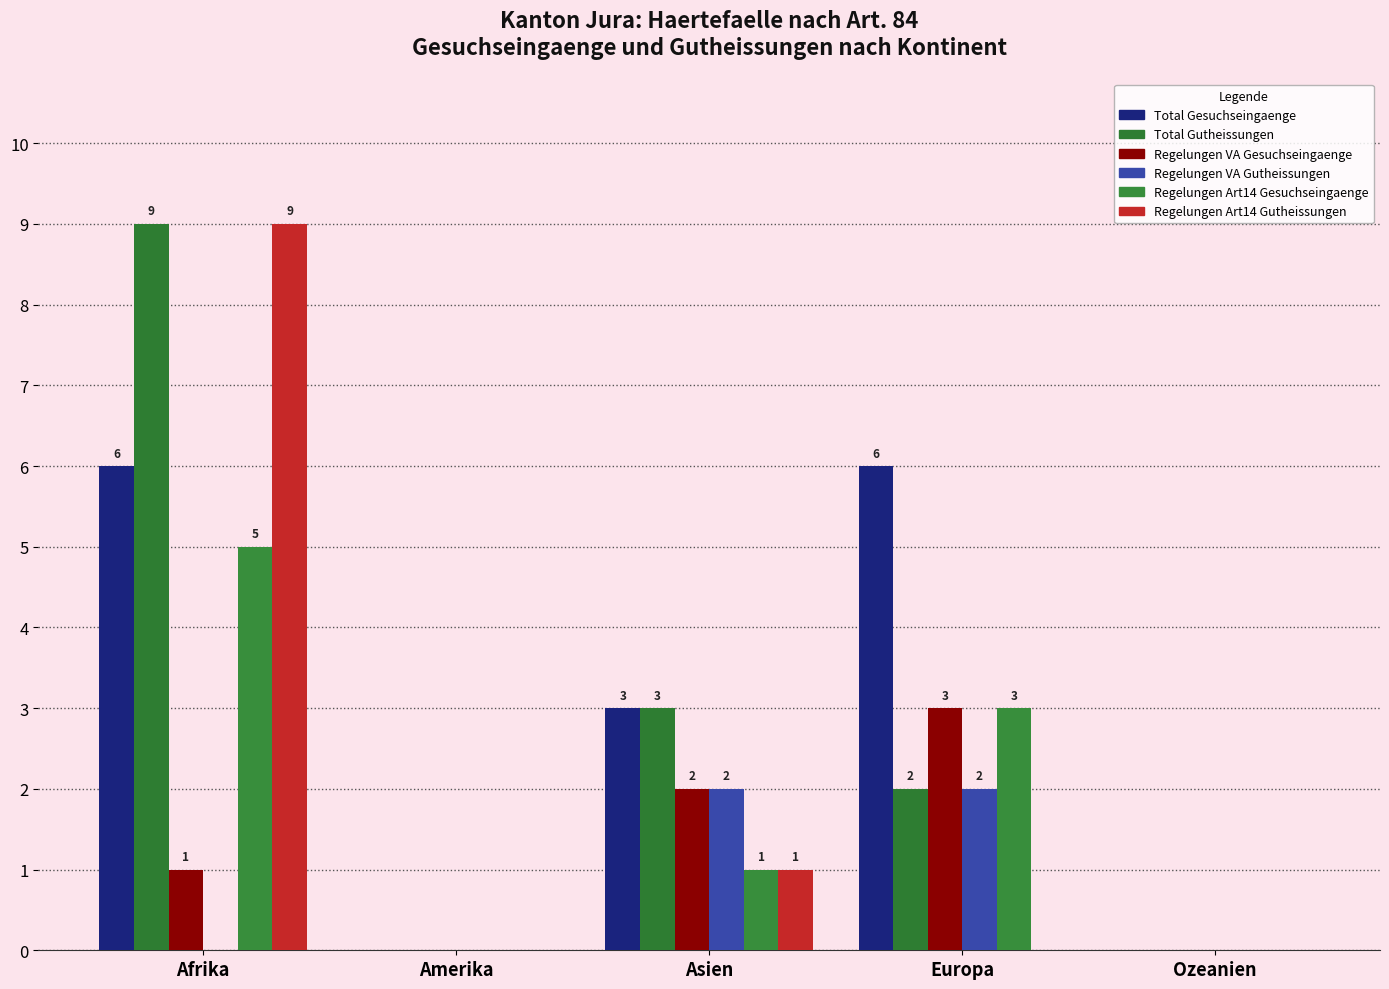

At which category is the sum across all series the highest?

Afrika